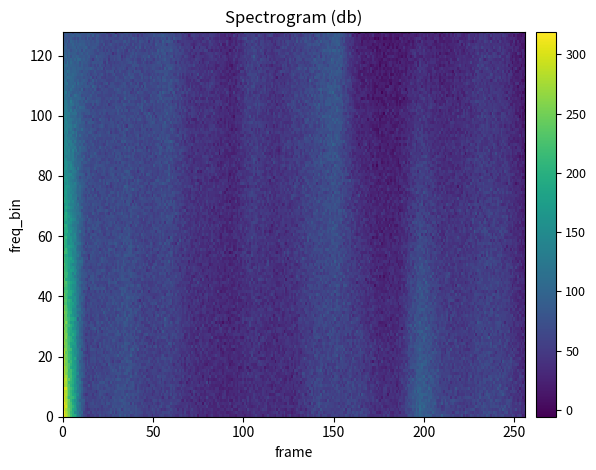

What is the greatest value displayed?

311